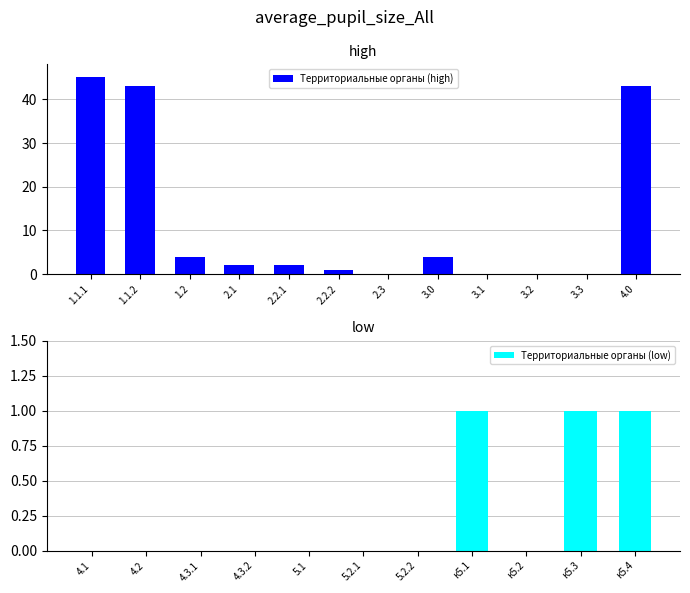

List the labels in order of value, smallest first.

2.3, 3.1, 3.2, 3.3, 4.1, 4.2, 4.3.1, 4.3.2, 5.1, 5.2.1, 5.2.2, к5.2, 2.2.2, к5.1, к5.3, к5.4, 2.1, 2.2.1, 1.2, 3.0, 1.1.2, 4.0, 1.1.1